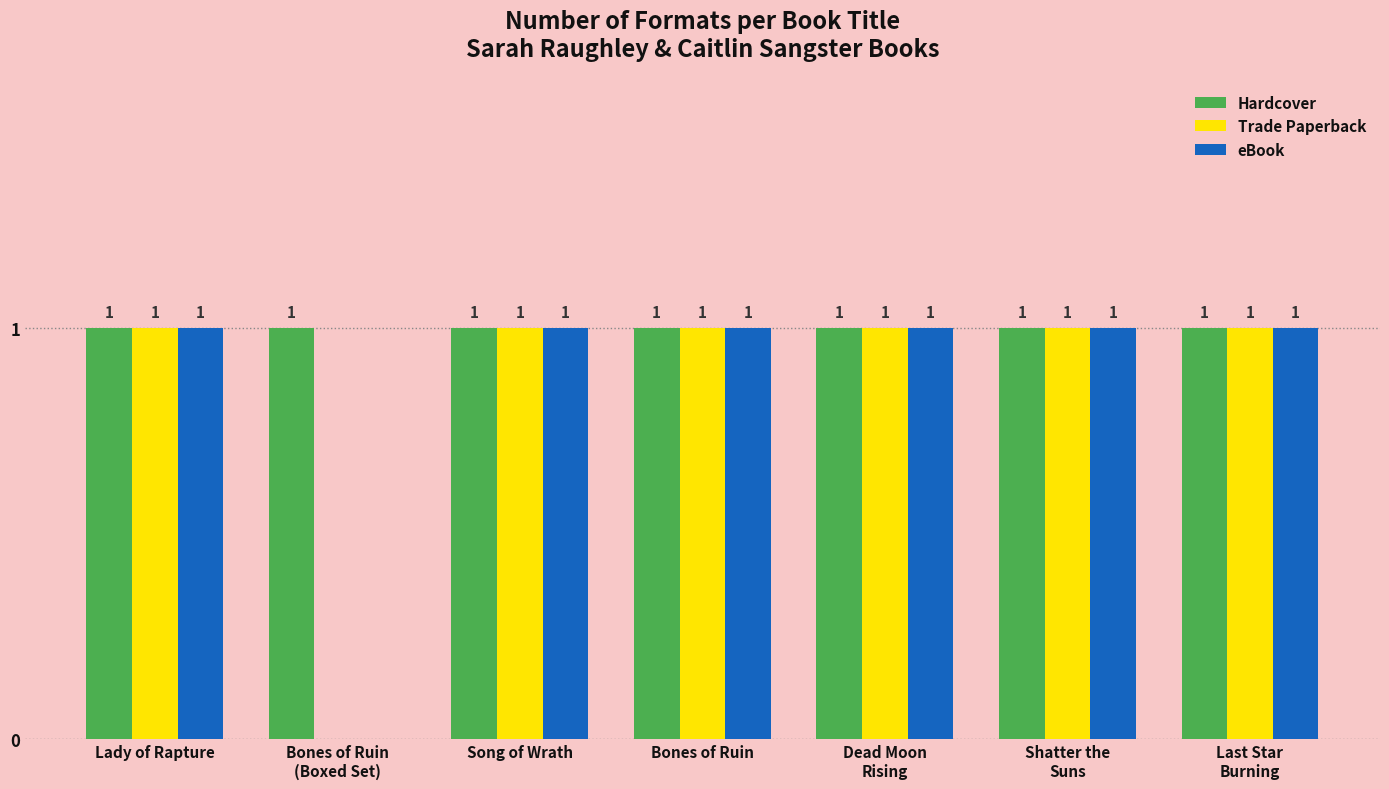

Reading right to left, transcribe all the data shown in this chart.

Hardcover: 1	1	1	1	1	1	1
Trade Paperback: 1	1	1	1	1	0	1
eBook: 1	1	1	1	1	0	1